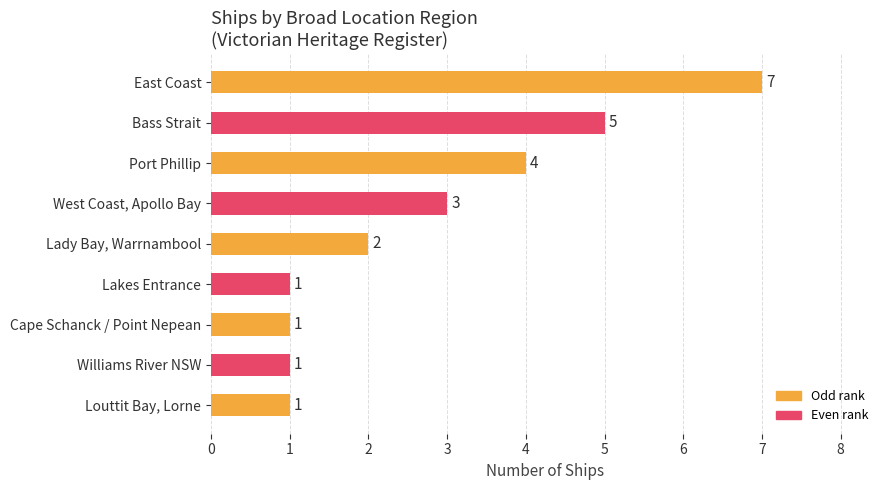

What is the value of the 8th bar from the top?

1